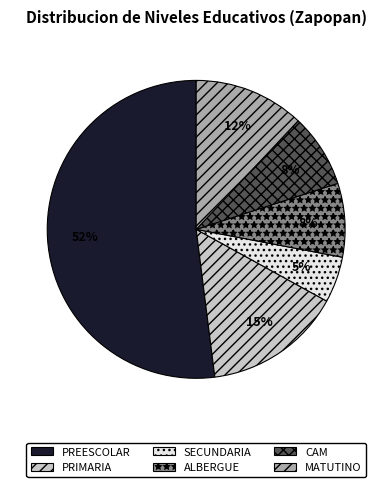

To the nearest percent, what is the difference between the largest and smallest slice percentages?

47%